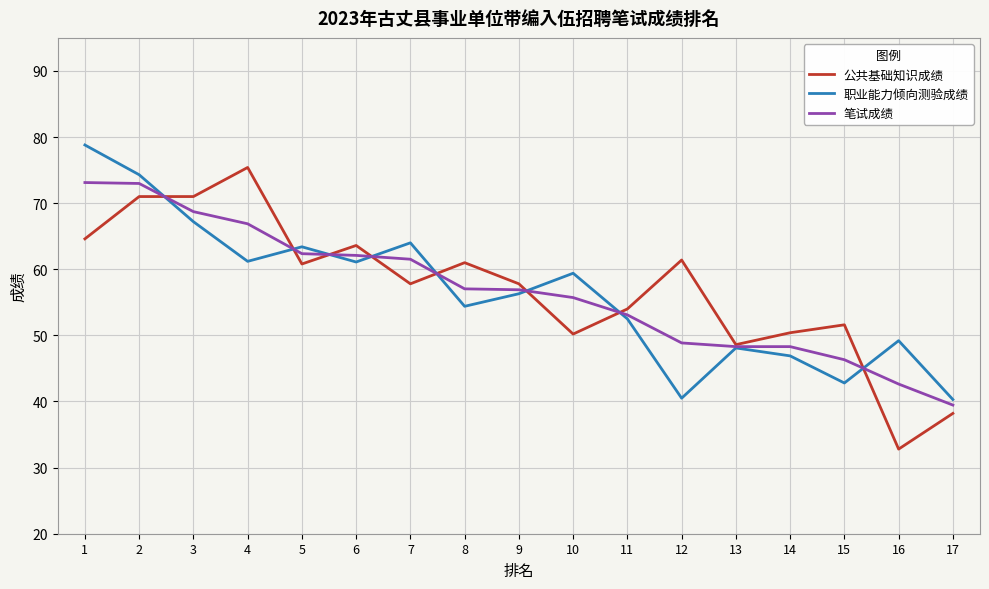

Does the chart have visible grid lines?

Yes